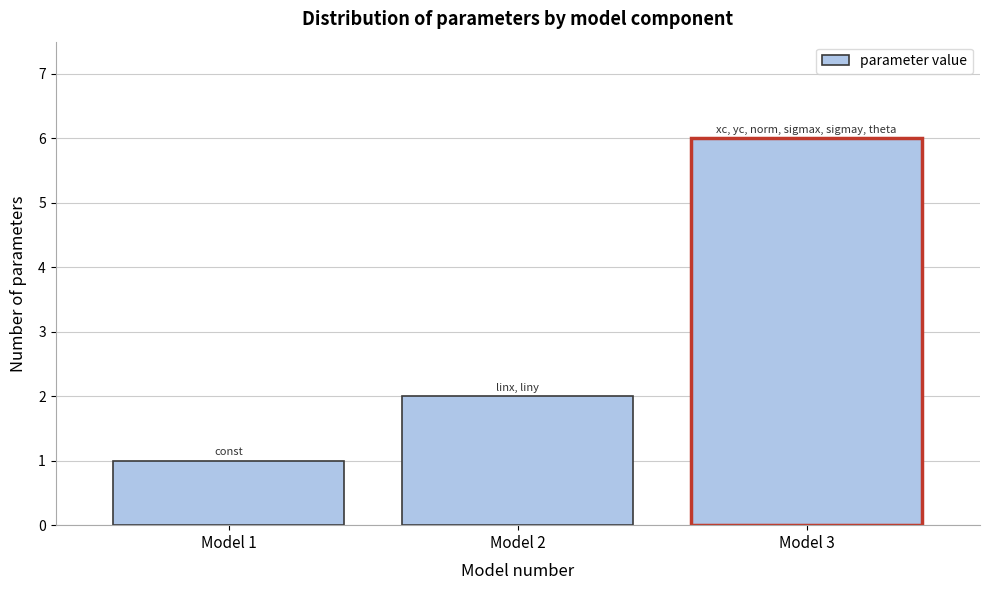

Reading left to right, transcribe this chart: for each bar, give the range it covers on the x-axis and its height. The values are not printed on the chart, so give them approximately, as read against the axis.

0.5 to 1.5: 1
1.5 to 2.5: 2
2.5 to 3.5: 6